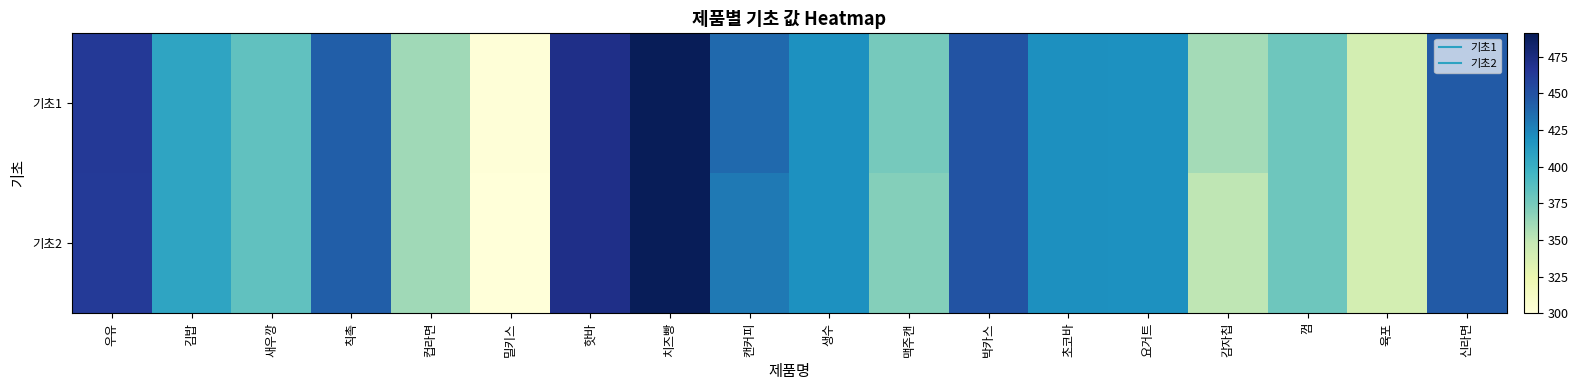

At how many categories does at least one series exceed 481?

1